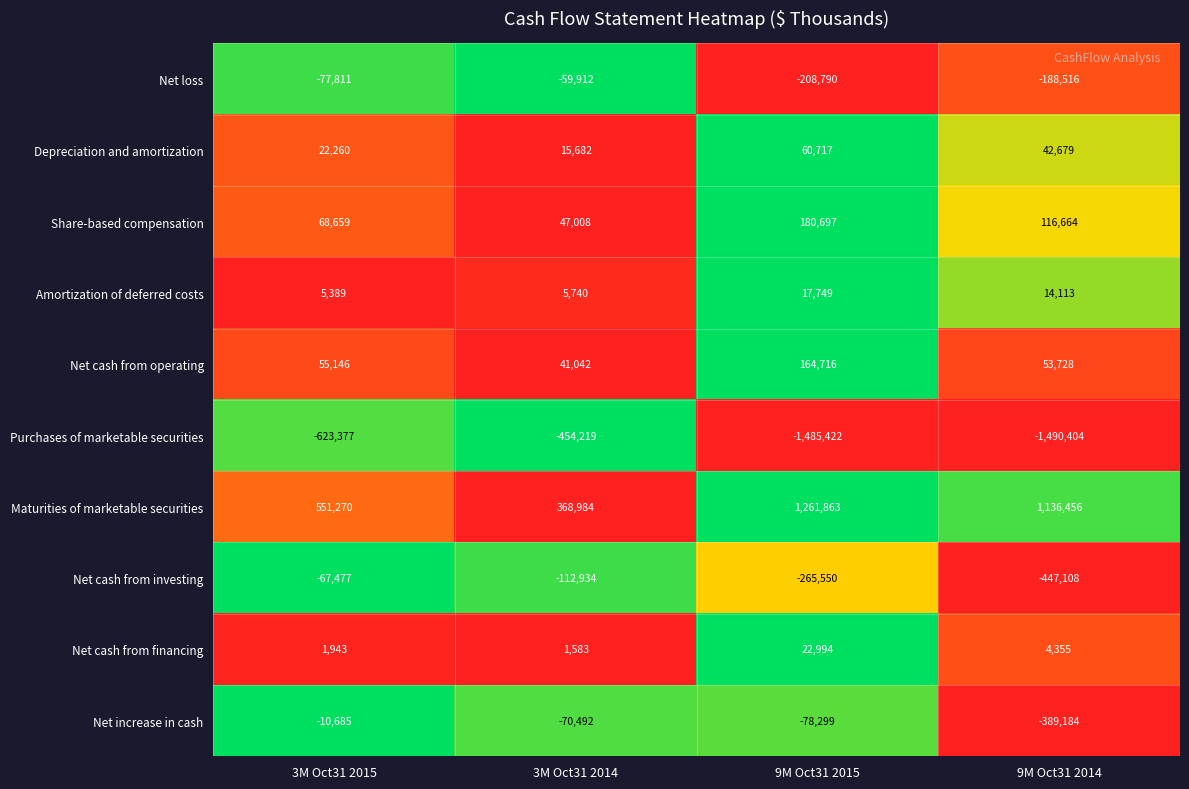

Rank the series by their maximum value, from highest to lowest.

Maturities of marketable securities, Share-based compensation, Net cash from operating, Depreciation and amortization, Net cash from financing, Amortization of deferred costs, Net increase in cash, Net loss, Net cash from investing, Purchases of marketable securities